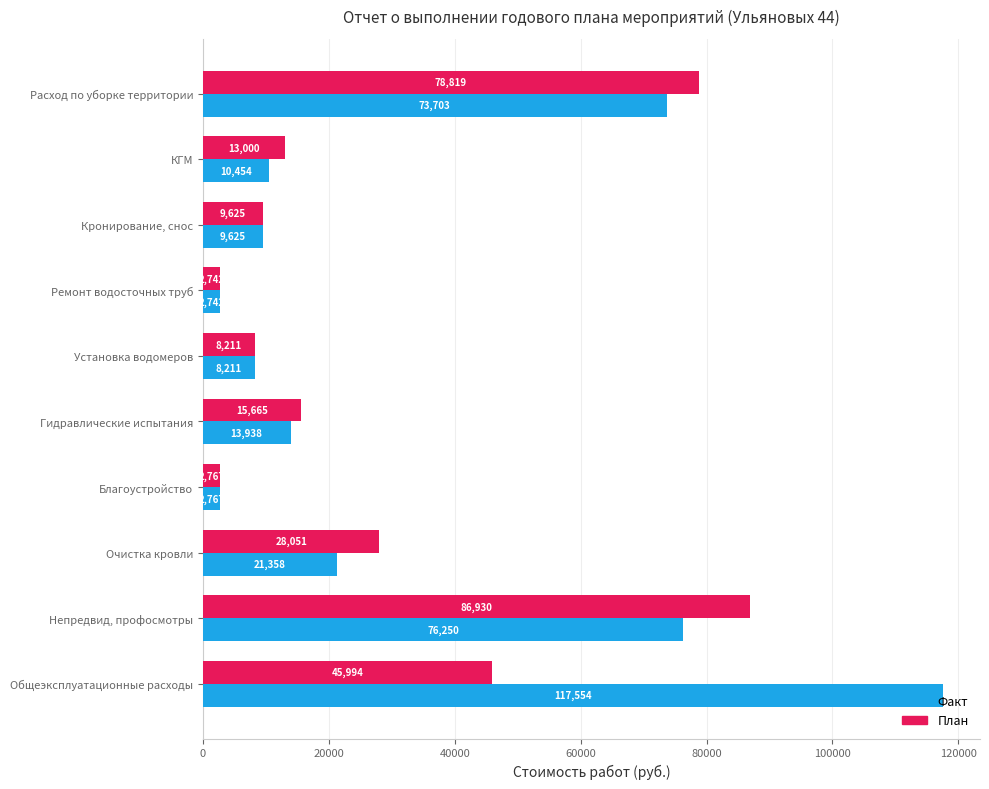

How many data points in Факт are less than 13937?

5